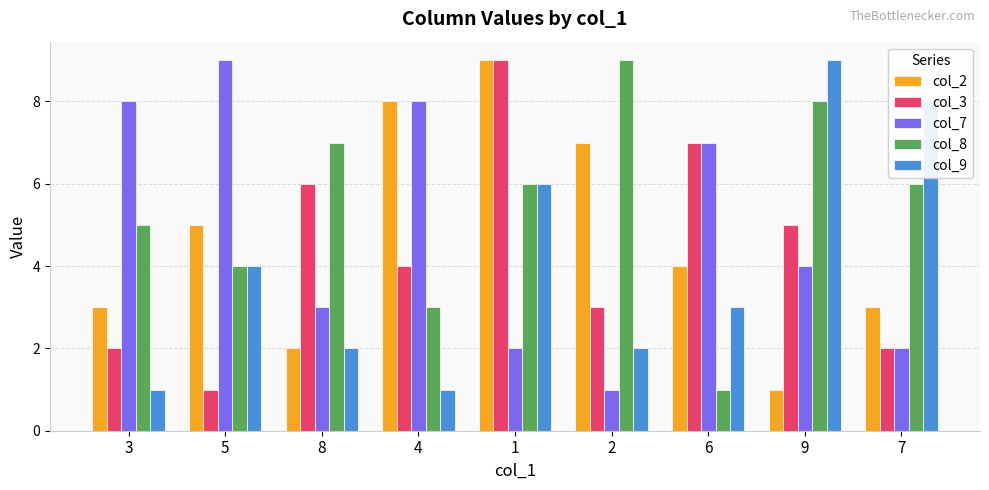

Count the number of categories in the chart.

9